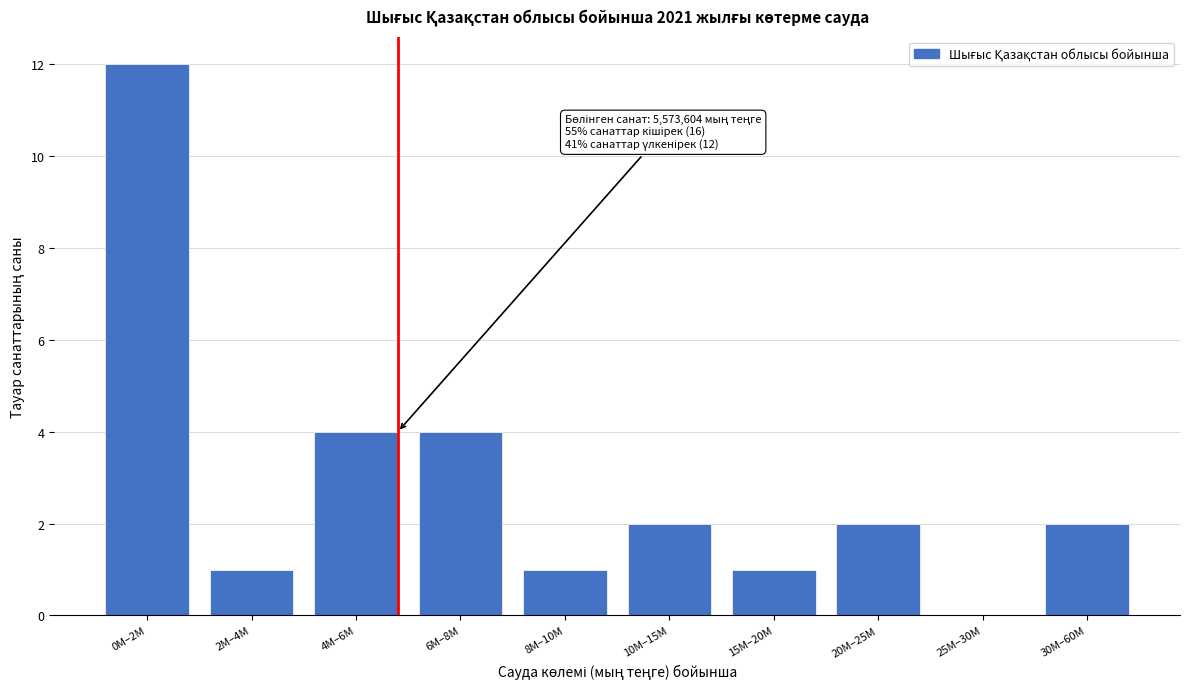

Reading right to left, extract all data points from this chart.

30M–60M=2	25M–30M=0	20M–25M=2	15M–20M=1	10M–15M=2	8M–10M=1	6M–8M=4	4M–6M=4	2M–4M=1	0M–2M=12